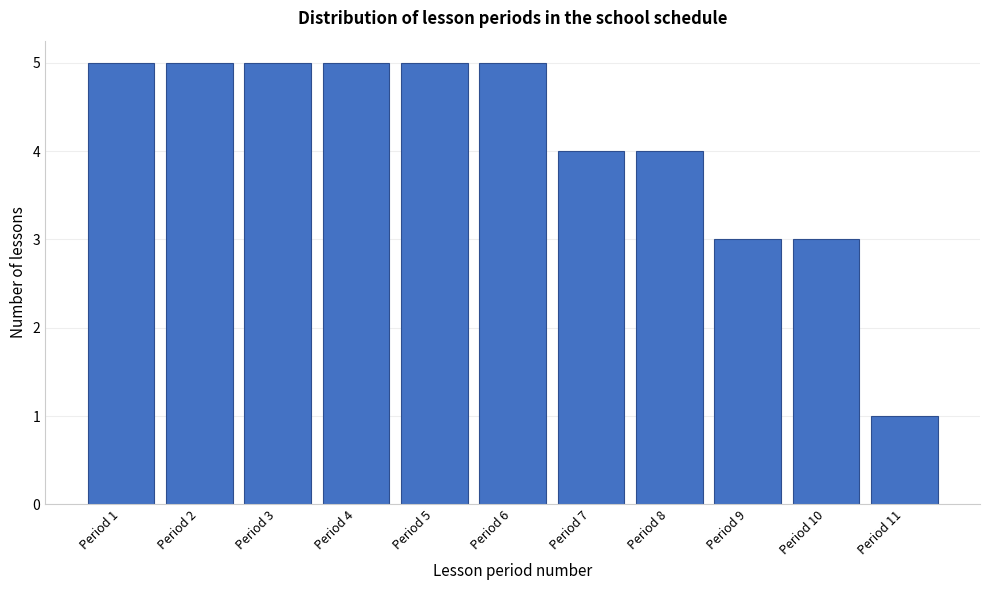

What is the height of the bar covering 8.5 to 9.5 on the x-axis? The values are not printed on the chart, so give them approximately, as read against the axis.

3